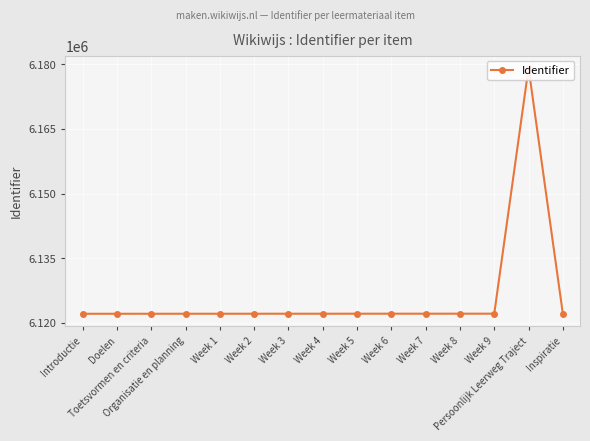

True or false: the data shows 10544252 at Organisatie en planning.

False